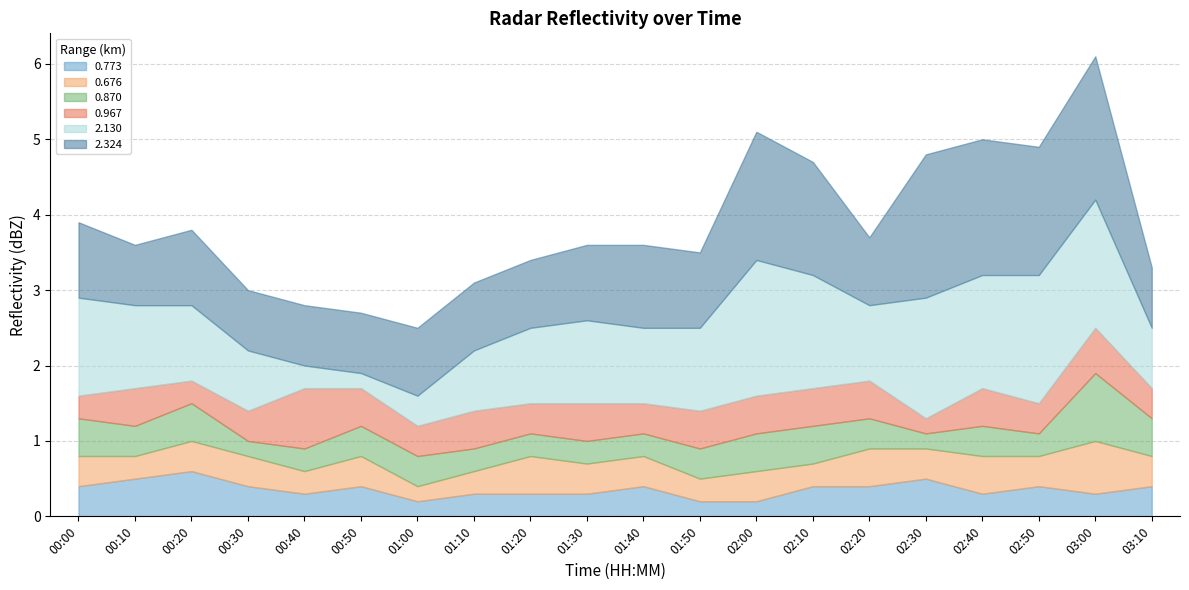

The value of 0.967 at 01:00 is 0.4. True or false?

True